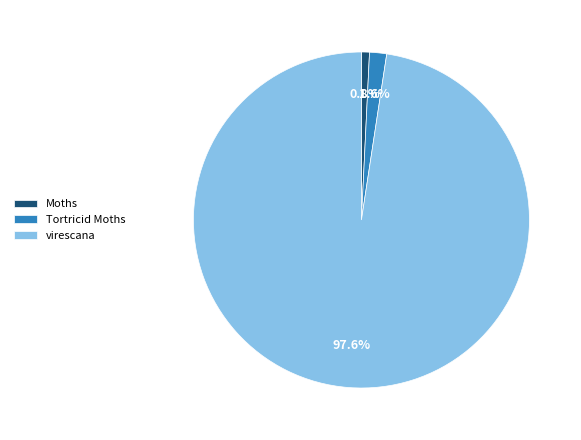

Count the number of slices in the pie.

3